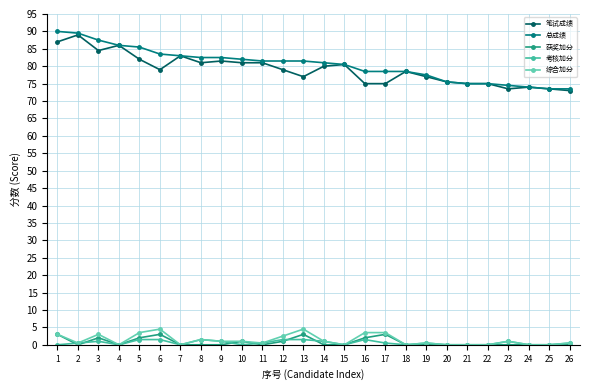

Reading left to right, list all the values displayed in this chart.

笔试成绩: 87.0	89.0	84.5	86.0	82.0	79.0	83.0	81.0	81.5	81.0	81.0	79.0	77.0	80.0	80.5	75.0	75.0	78.5	77.0	75.5	75.0	75.0	73.5	74.0	73.5	73.0
总成绩: 90.0	89.5	87.5	86.0	85.5	83.5	83.0	82.5	82.5	82.0	81.5	81.5	81.5	81.0	80.5	78.5	78.5	78.5	77.5	75.5	75.0	75.0	74.5	74.0	73.5	73.5
获奖加分: 3.0	0.0	2.0	0.0	2.0	3.0	0.0	0.0	0.0	1.0	0.0	1.0	3.0	0.0	0.0	2.0	3.0	0.0	0.0	0.0	0.0	0.0	0.0	0.0	0.0	0.0
考核加分: 0.0	0.5	1.0	0.0	1.5	1.5	0.0	1.5	1.0	0.0	0.5	1.5	1.5	1.0	0.0	1.5	0.5	0.0	0.5	0.0	0.0	0.0	1.0	0.0	0.0	0.5
综合加分: 3.0	0.5	3.0	0.0	3.5	4.5	0.0	1.5	1.0	1.0	0.5	2.5	4.5	1.0	0.0	3.5	3.5	0.0	0.5	0.0	0.0	0.0	1.0	0.0	0.0	0.5